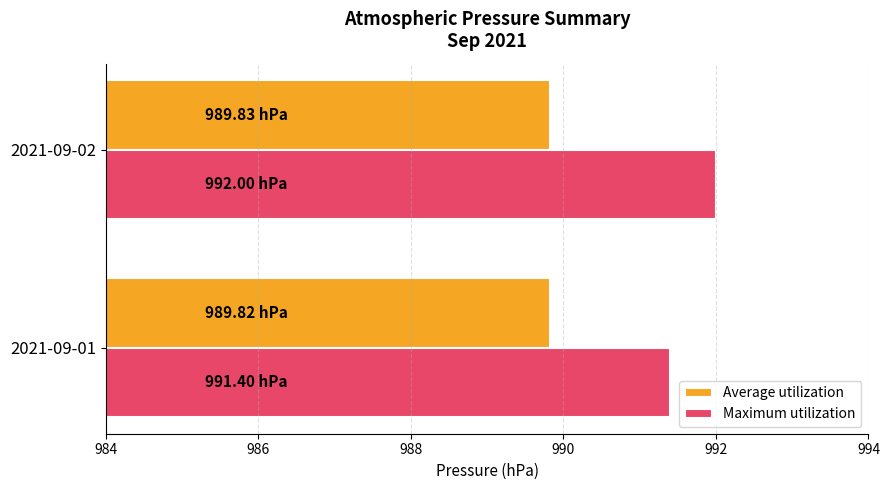

What is the difference between the maximum and minimum values in the Maximum utilization series?

0.6